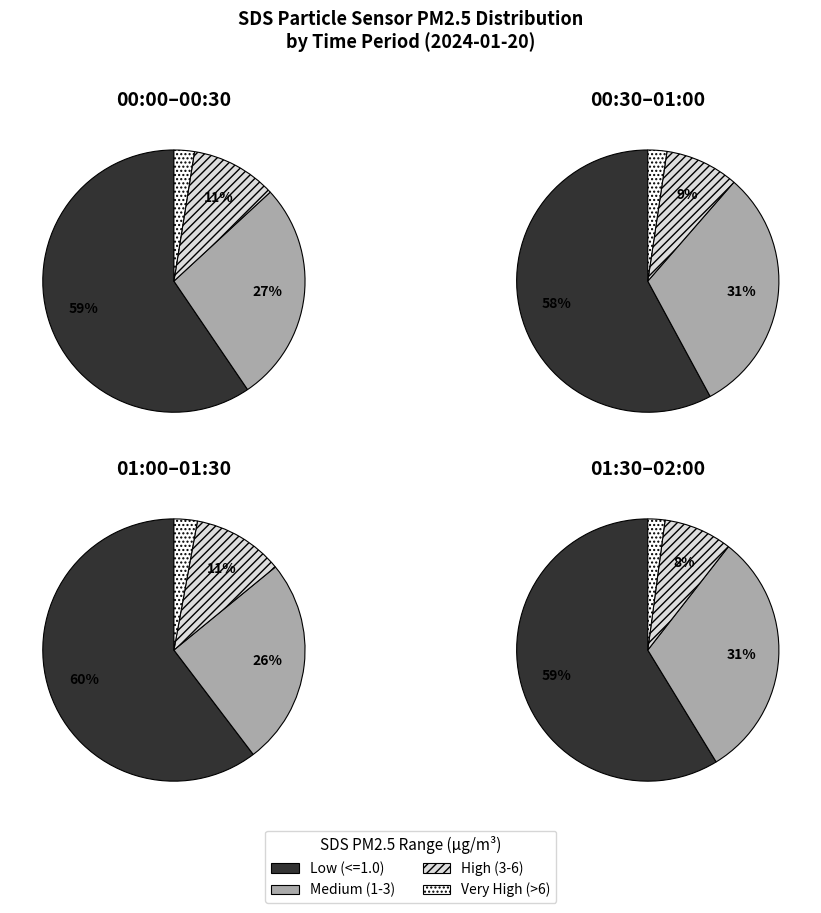

To the nearest percent, what is the difference between the 7 and 9 slice percentages?

33%